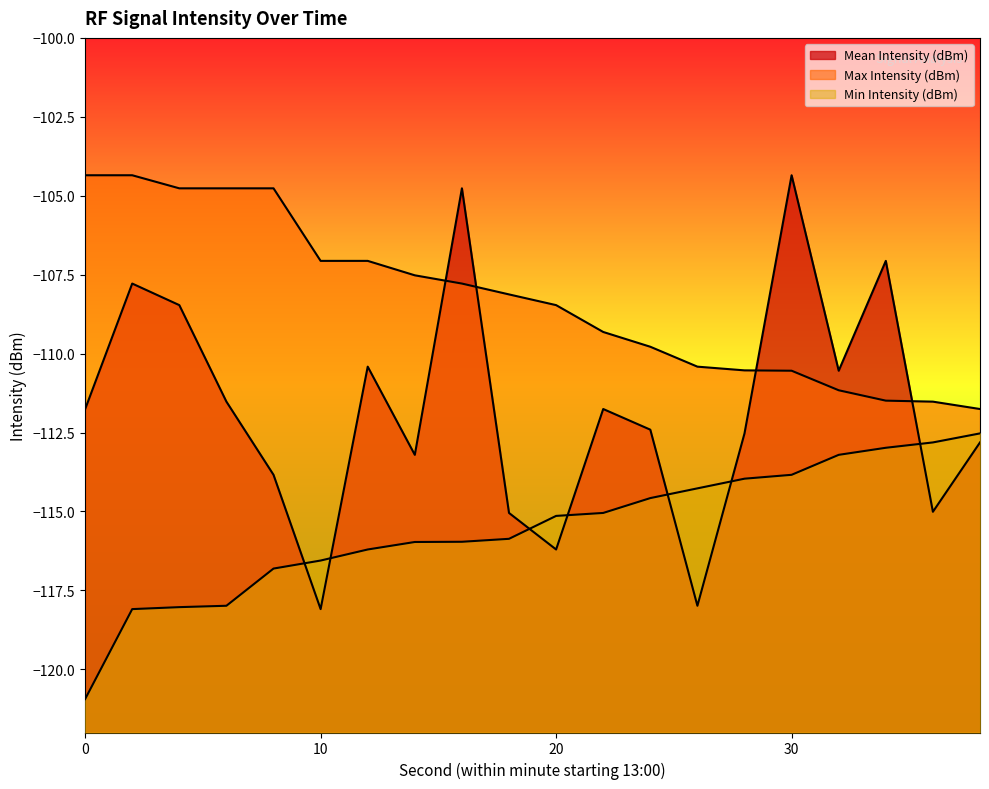

At which label does Min Intensity (dBm) first exceed -115?

24